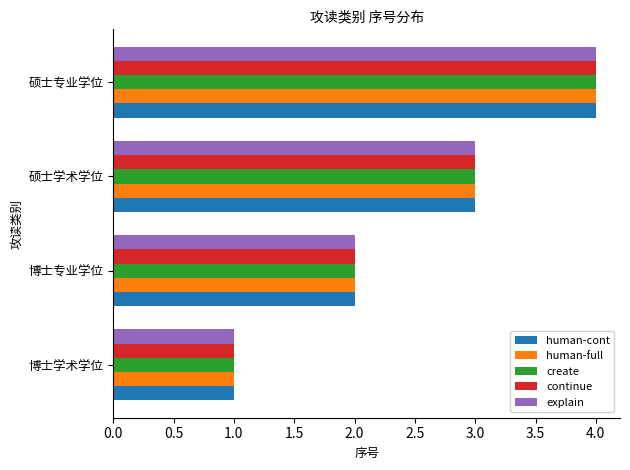

At which category is the sum across all series the highest?

硕士专业学位